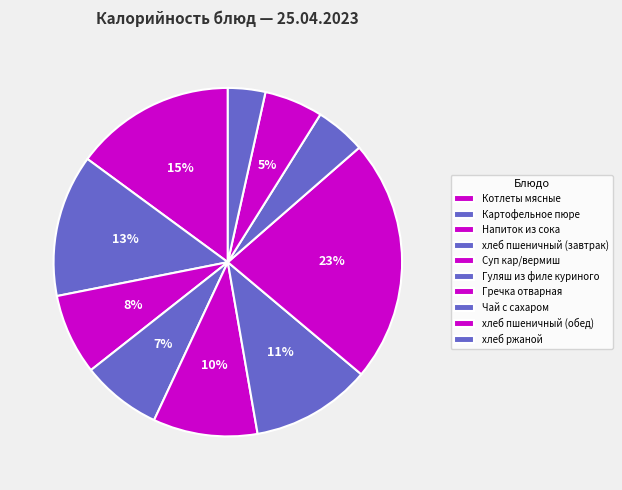

Rank the categories by value from lowest to highest.

хлеб ржаной, Чай с сахаром, хлеб пшеничный (обед), хлеб пшеничный (завтрак), Напиток из сока, Суп кар/вермиш, Гуляш из филе куриного, Картофельное пюре, Котлеты мясные, Гречка отварная